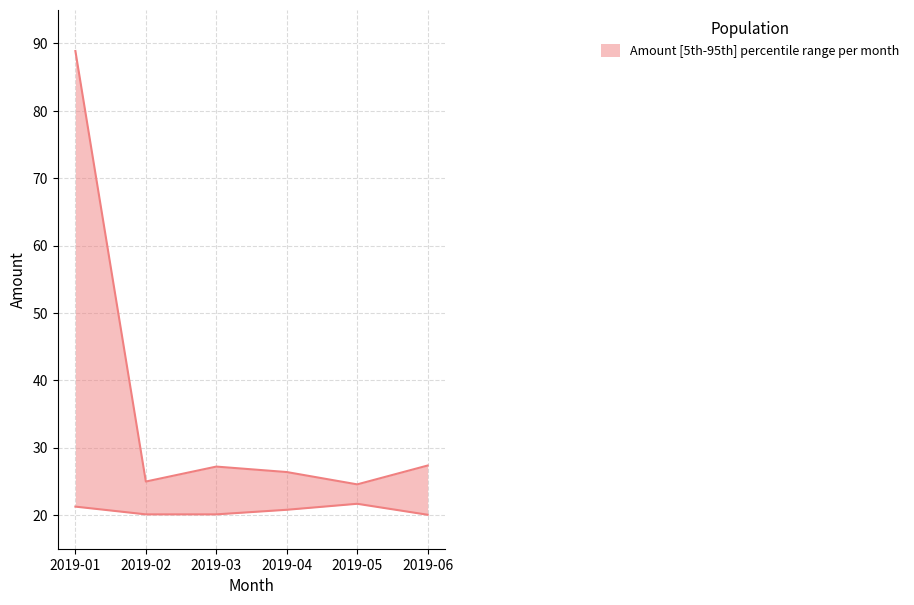

Rank the series by their maximum value, from highest to lowest.

Amount_upper, Amount_lower